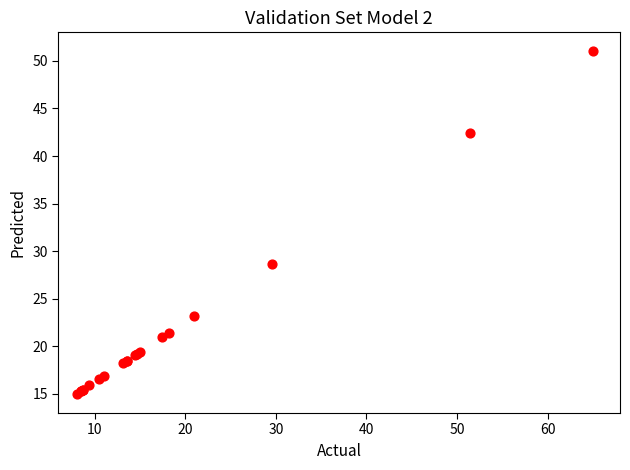

What Y value in the scatter plot is closest to 33?

28.6